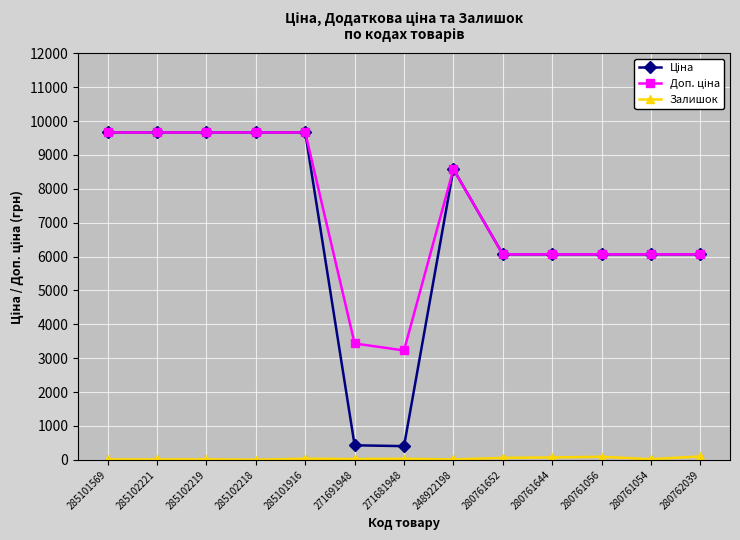

What is the greatest value displayed?

9664.7